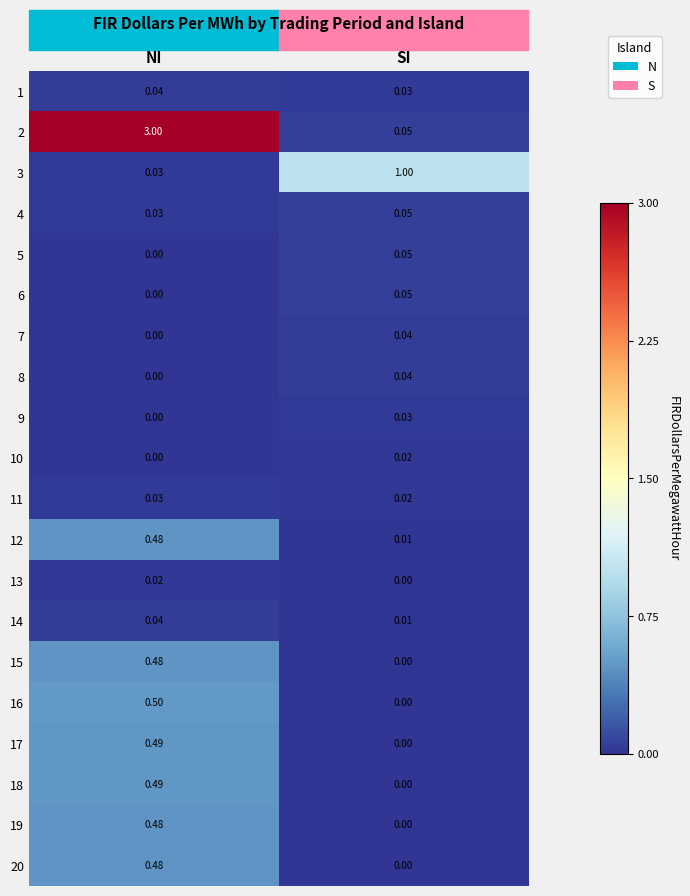

At which label does 17 reach its minimum?

SI